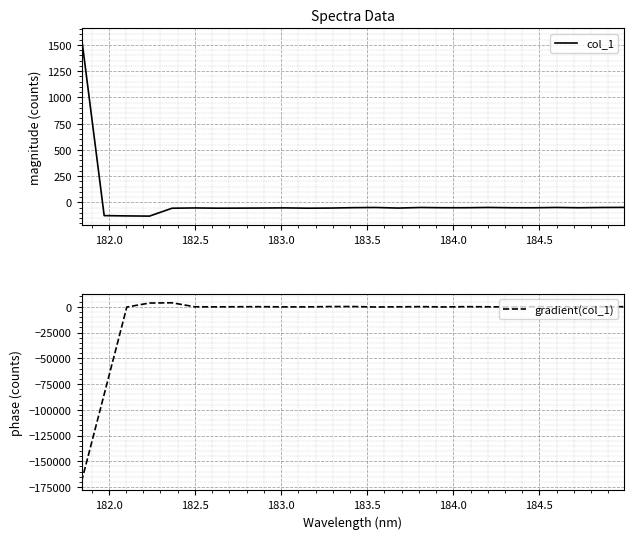

Is the value of col_1 at 10 greater than the value of gradient(col_1) at 14?

No